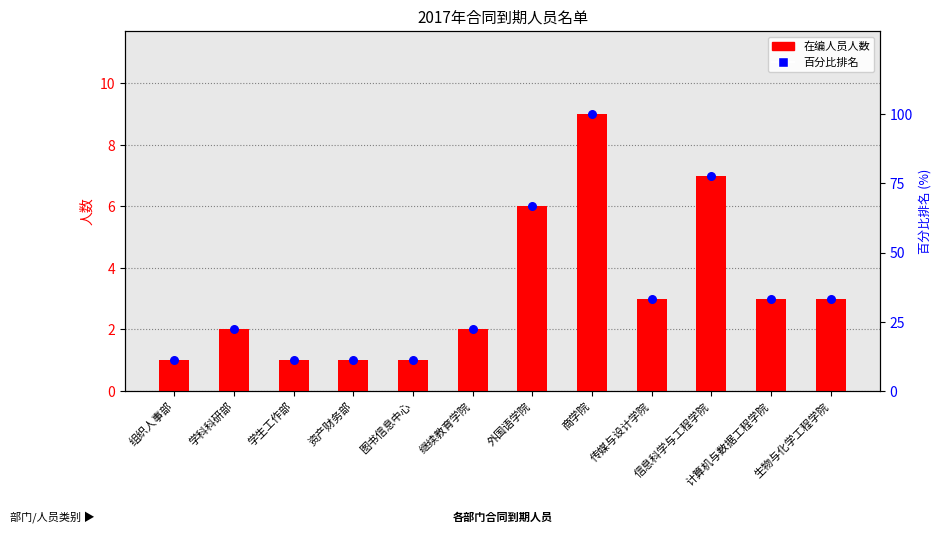

Which series has the largest Y range (max minus min)?

合同到期人员百分比排名